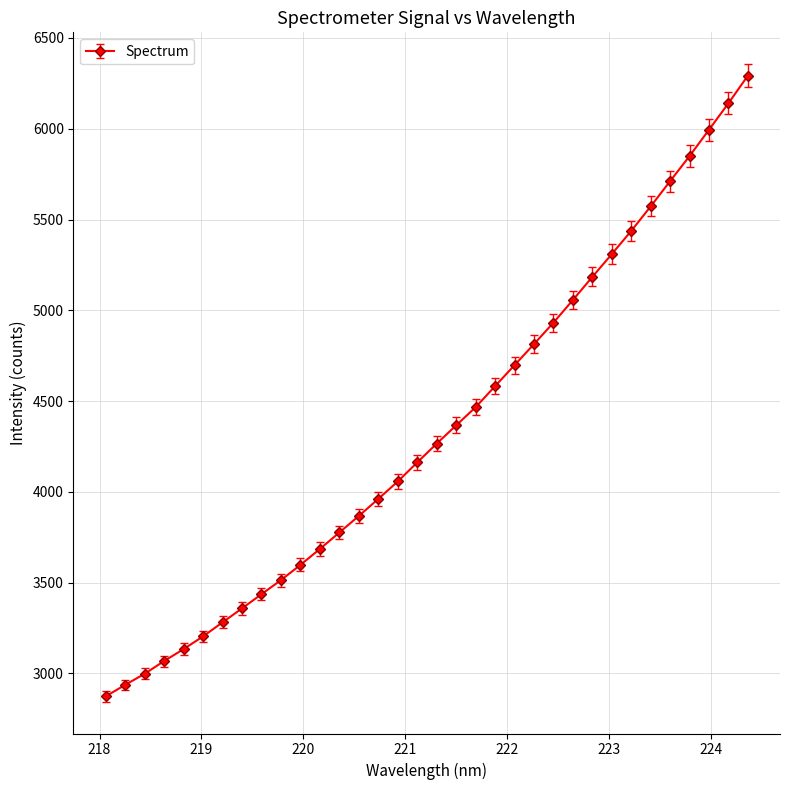

What is the difference between the second highest and second lowest values?

3203.7